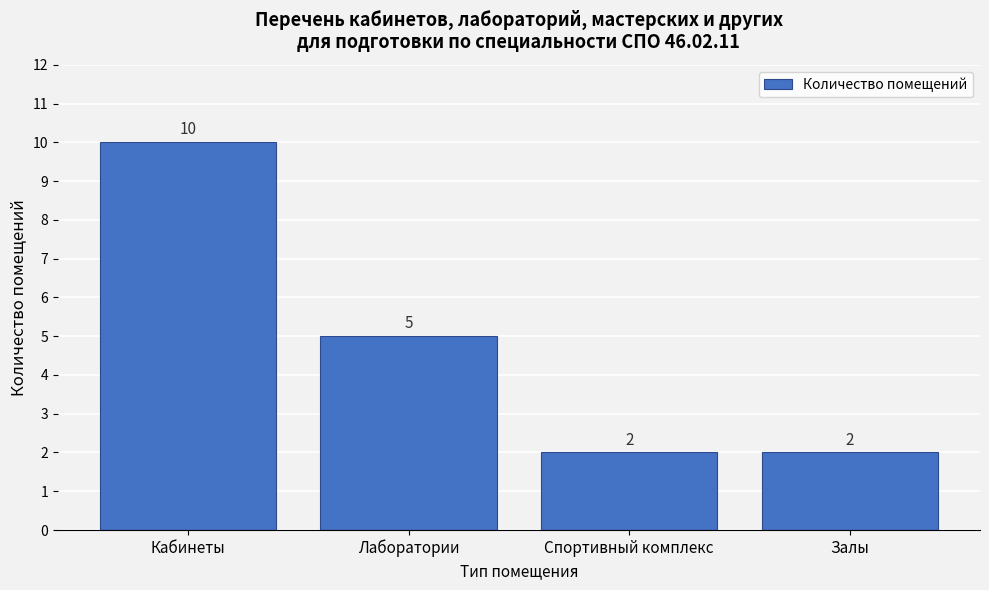

Reading right to left, transcribe all the data shown in this chart.

Залы=2	Спортивный комплекс=2	Лаборатории=5	Кабинеты=10